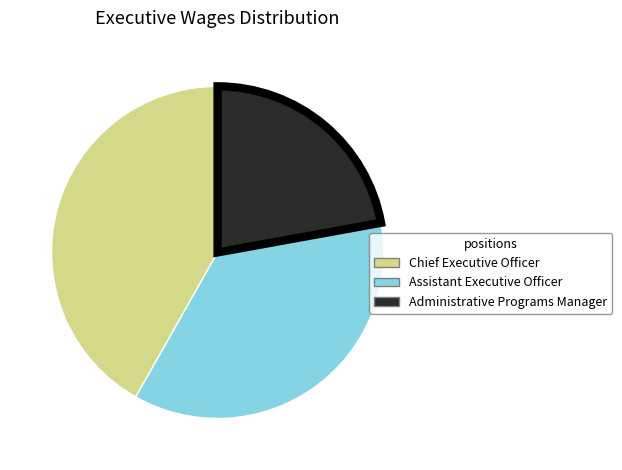

How many slices are in this pie chart?

3